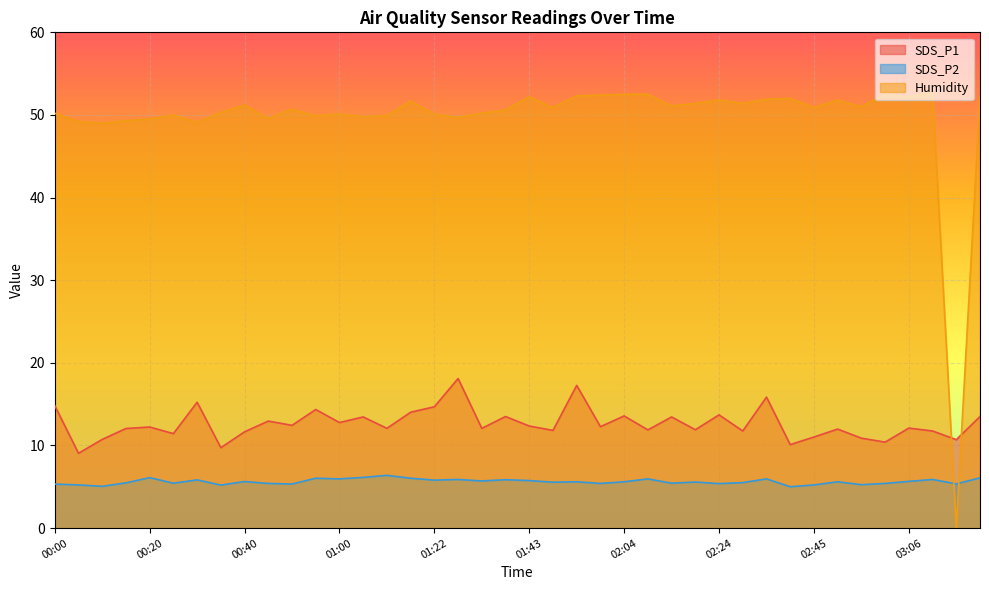

Count the number of data series in this chart.

3